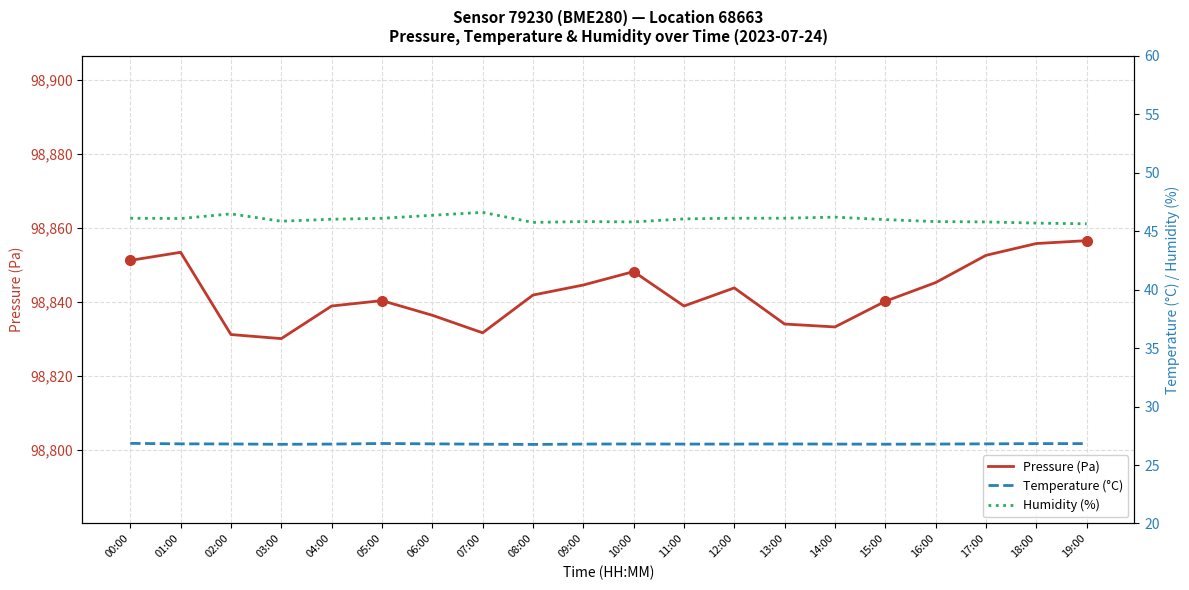

Rank the series at 08:00 from highest to lowest value.

Pressure (Pa), Humidity (%), Temperature (°C)